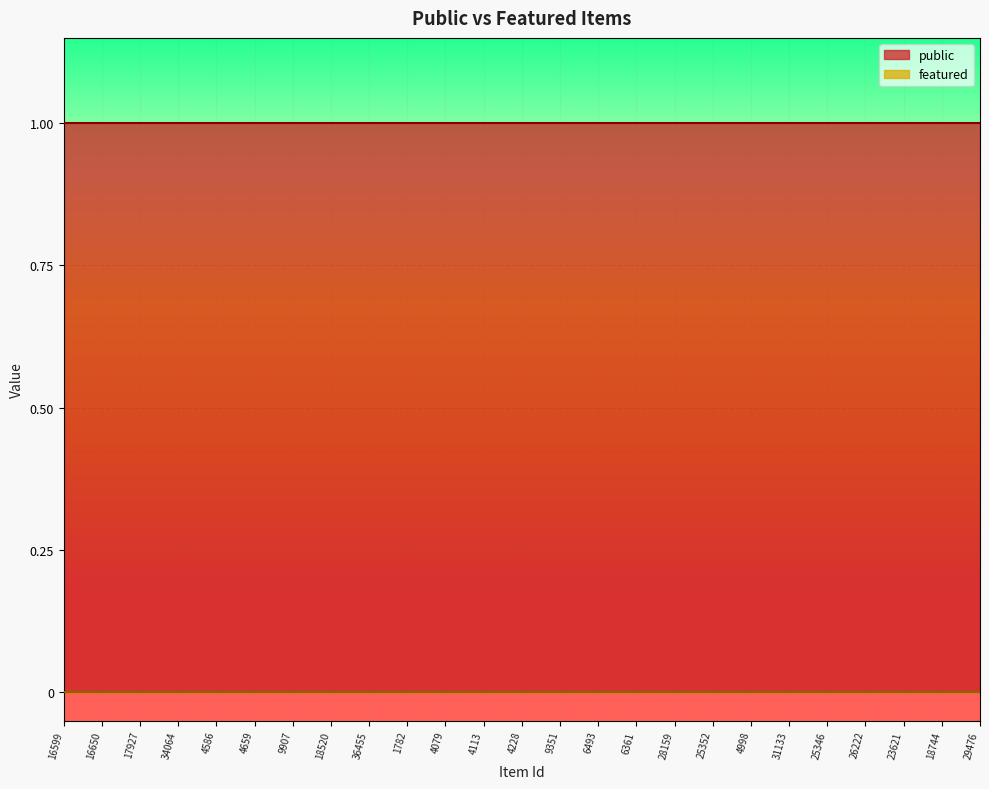

Which series changed the most between 6493 and 29476?

public